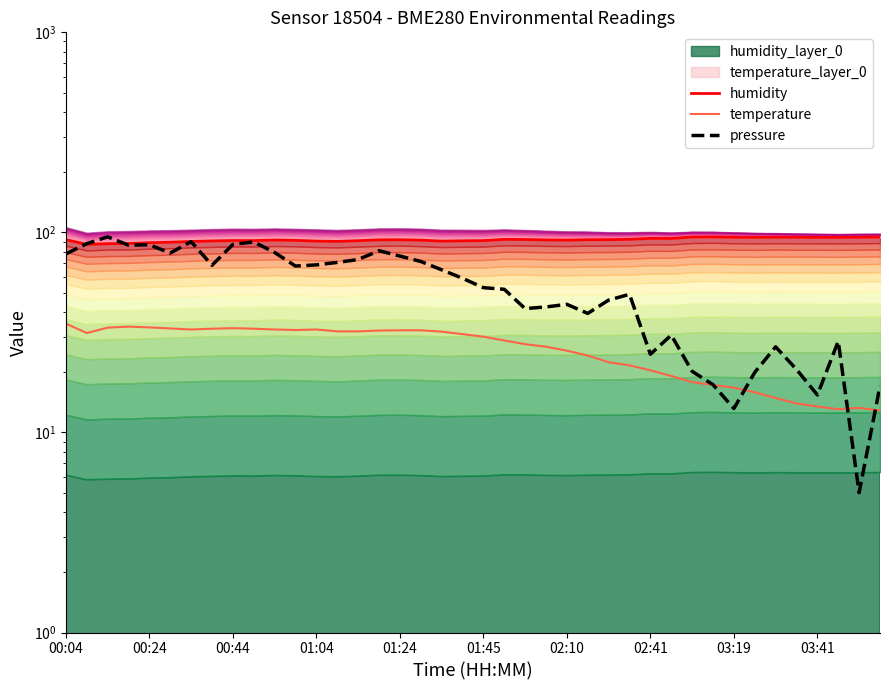

How many lines are shown in the chart?

3